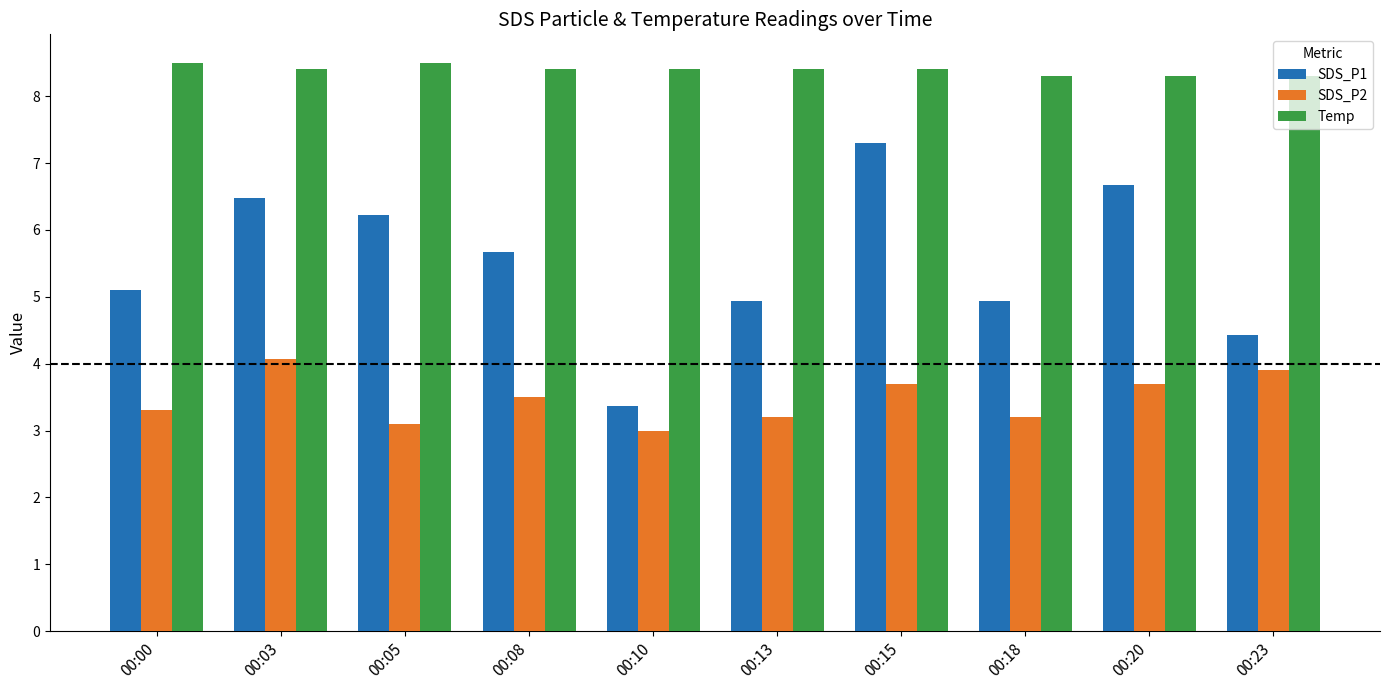

How many groups of bars are there?

10